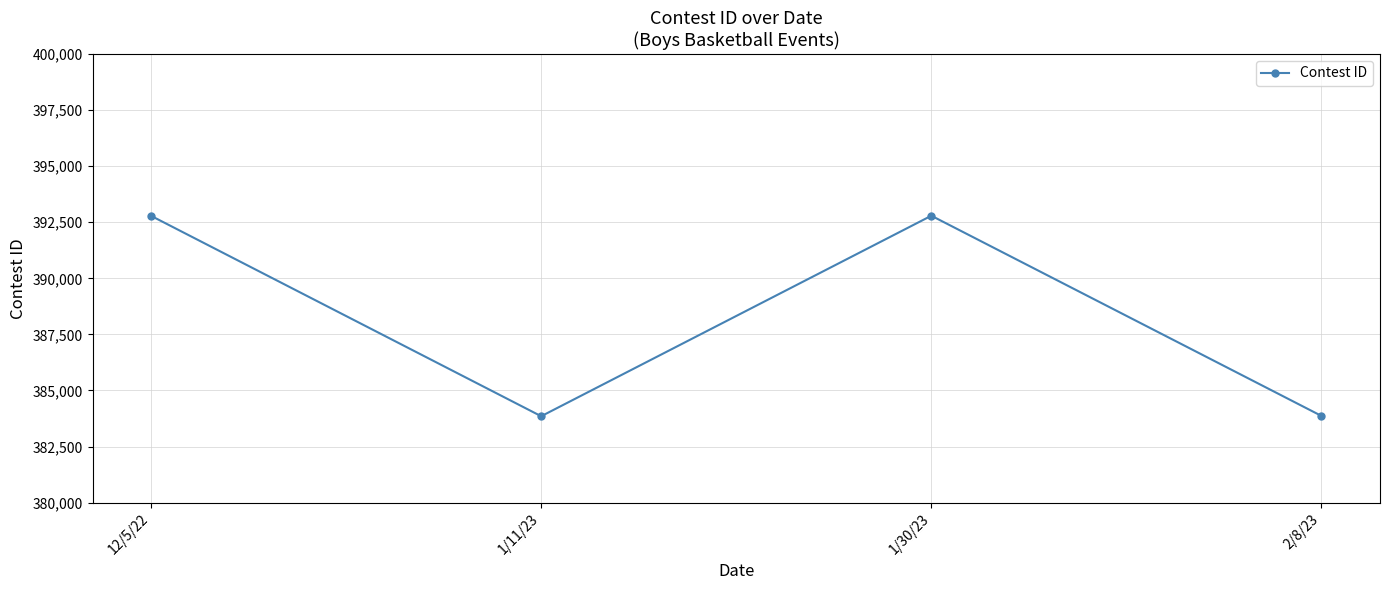

How many lines are shown in the chart?

1